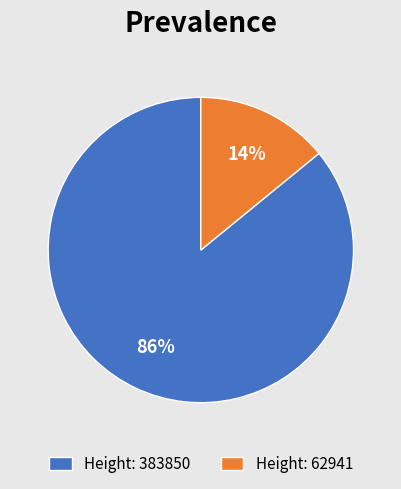

Which category has the smallest portion of the pie?

Height: 62941